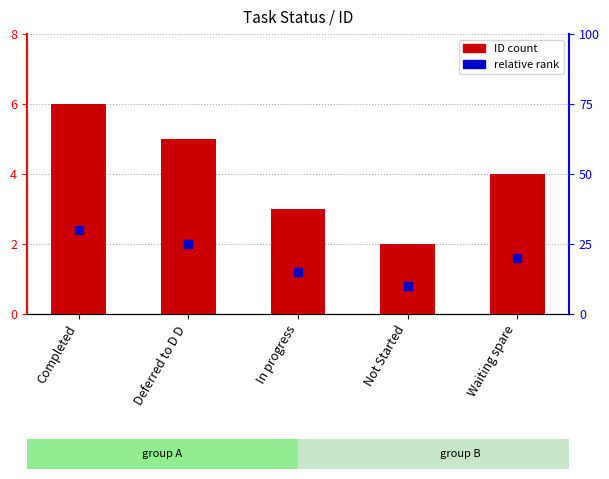

Is the value of ID at Not Started greater than the value of relative rank at In progress?

Yes